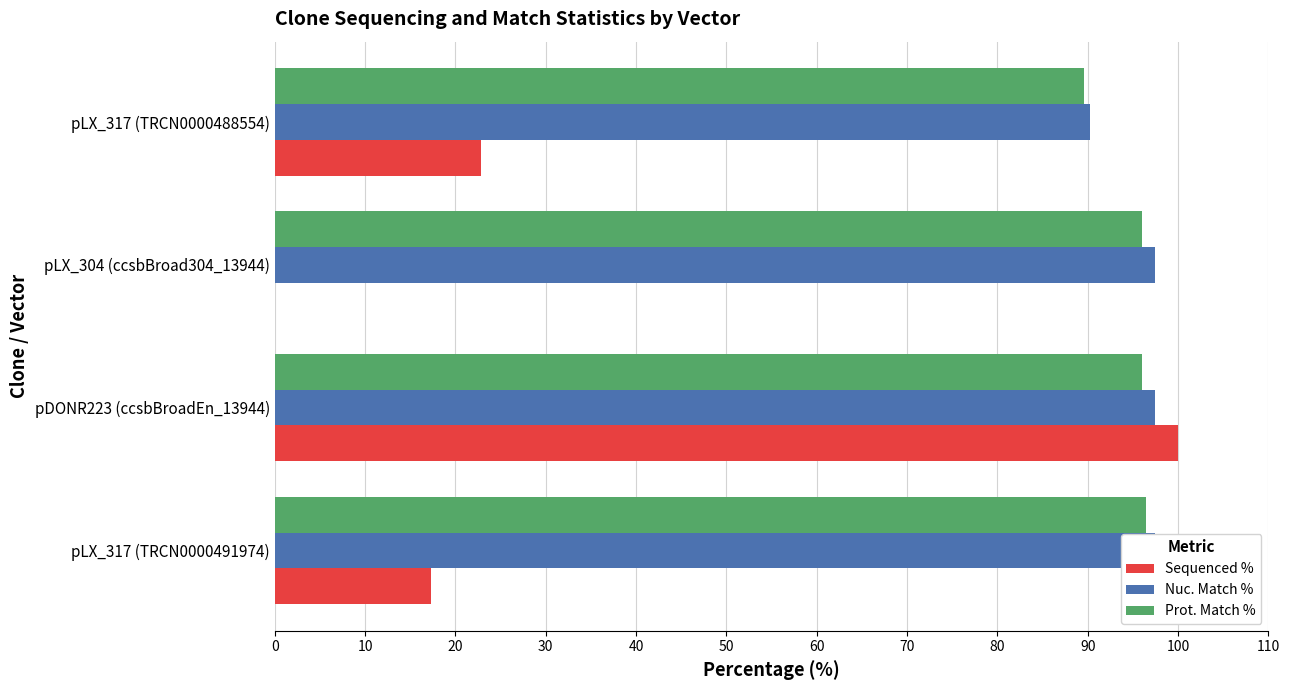

What position from the right is pLX_304 (ccsbBroad304_13944)?

2